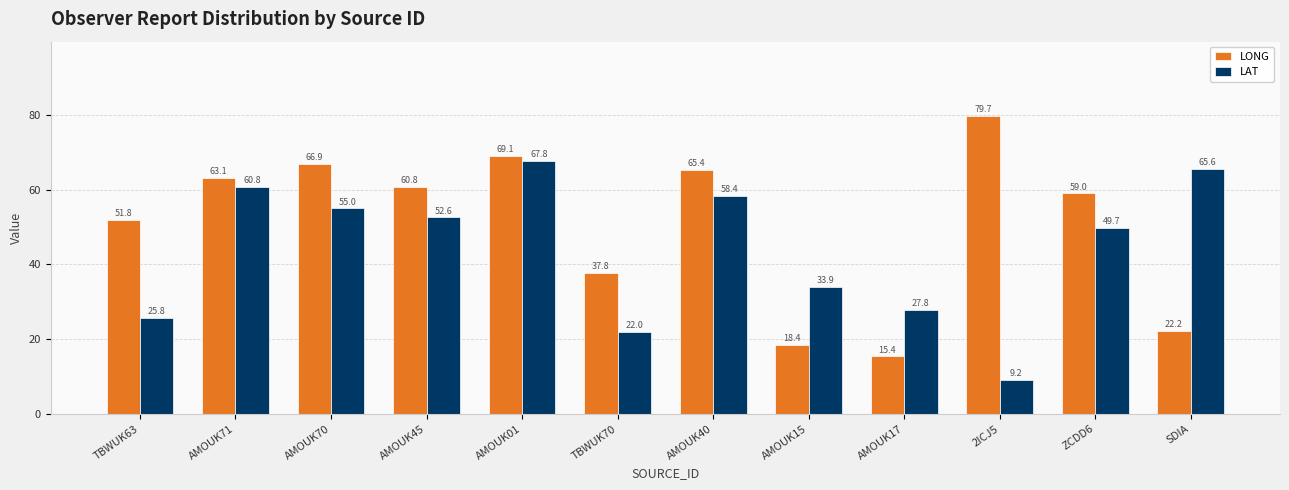

What is the sum of the LAT values at 2ICJ5 and AMOUK40?

67.6